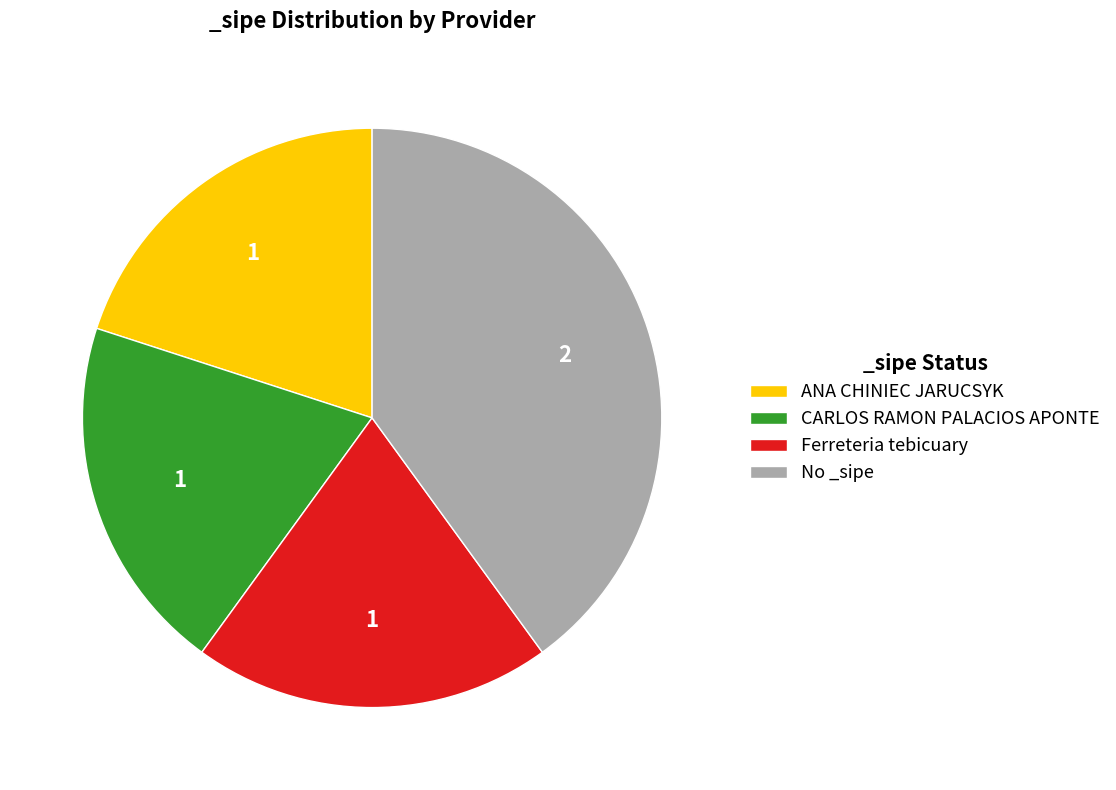

What is the largest slice in the pie chart?

No _sipe